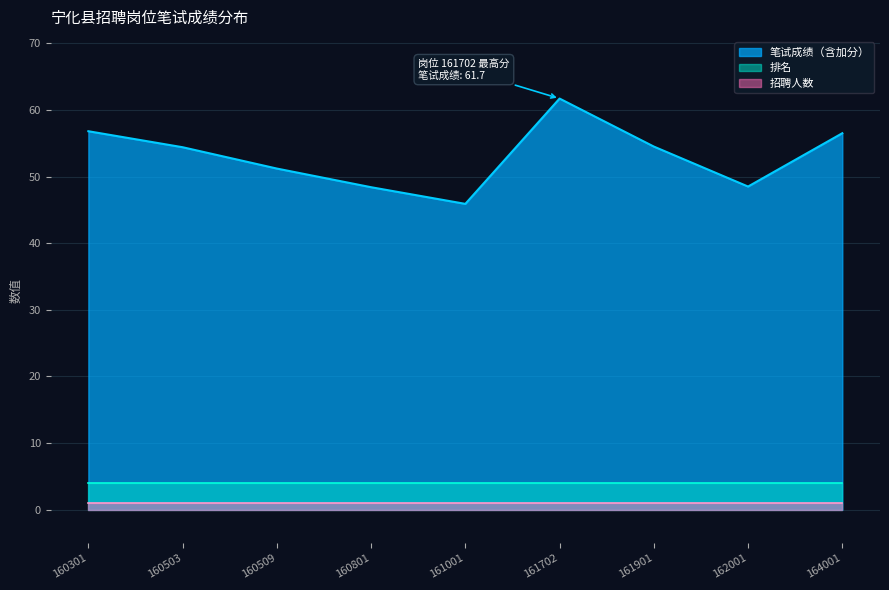

What is the maximum value for 招聘人数?

1.0